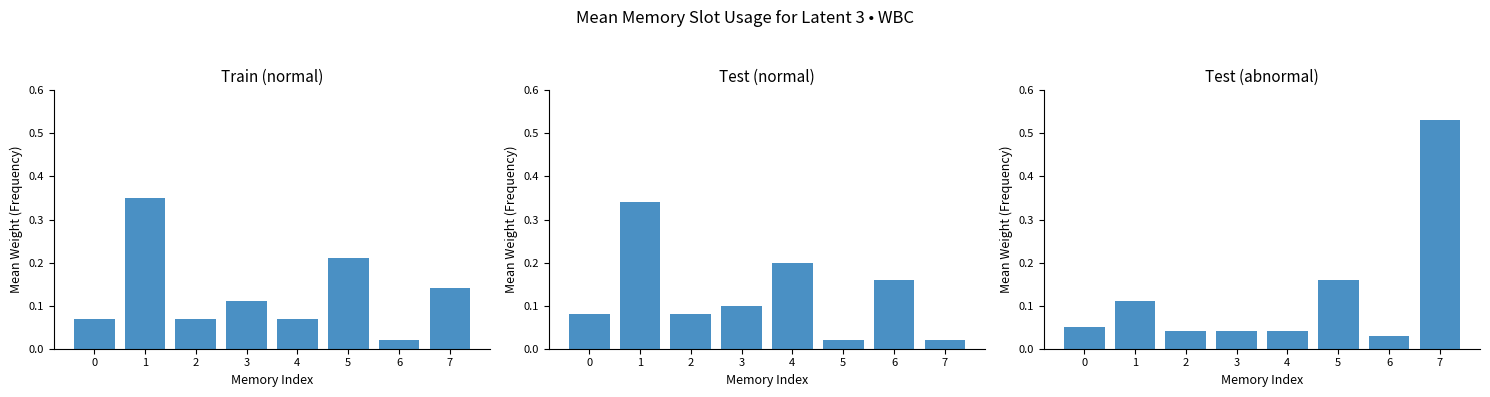

What is the sum of the Test (abnormal) values at 0 and 3?

0.1